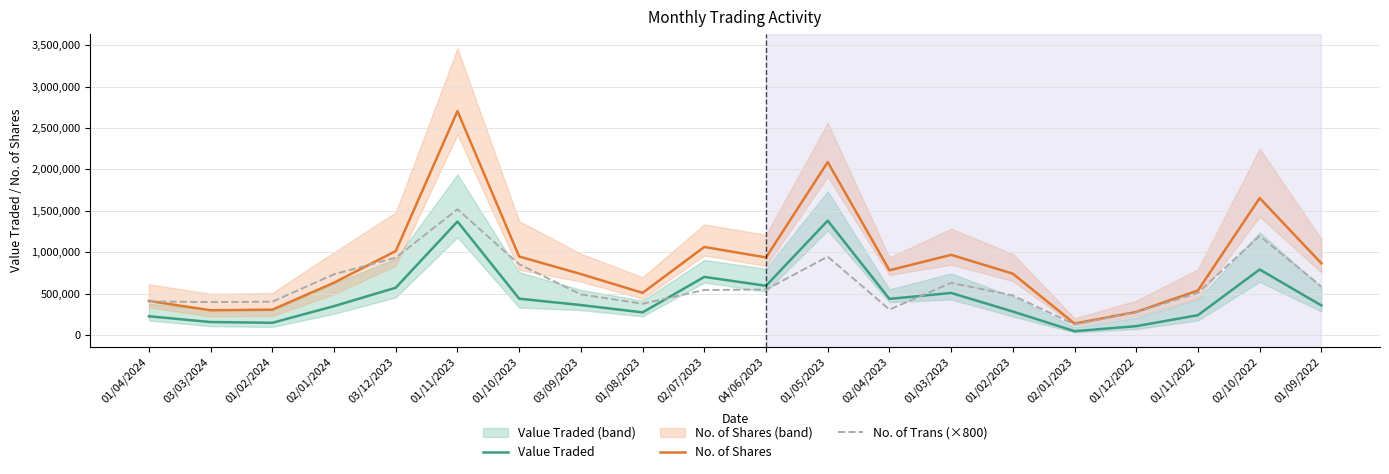

What position from the right is 01/02/2024?

18